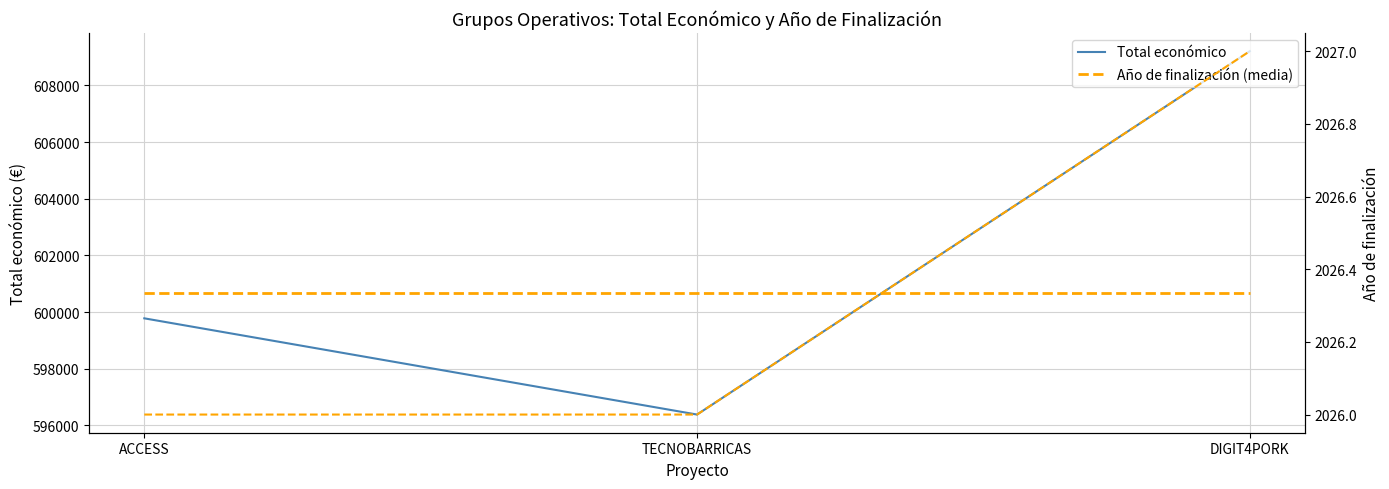

The Total económico series shows 599779.0 at ACCESS. True or false?

True